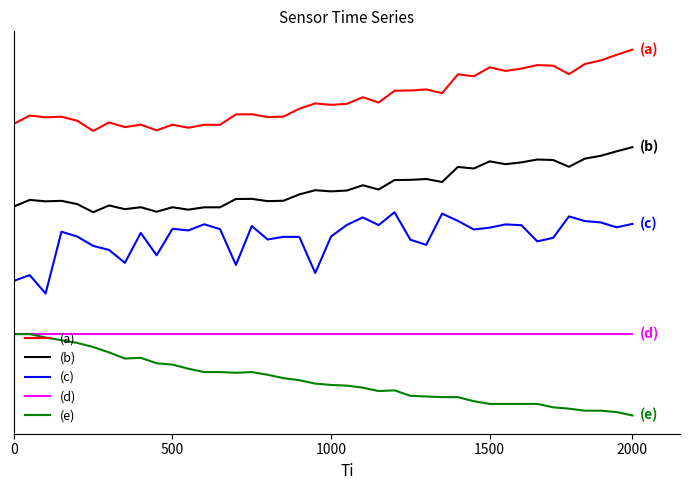

True or false: (d) and (e) intersect in this chart.

False